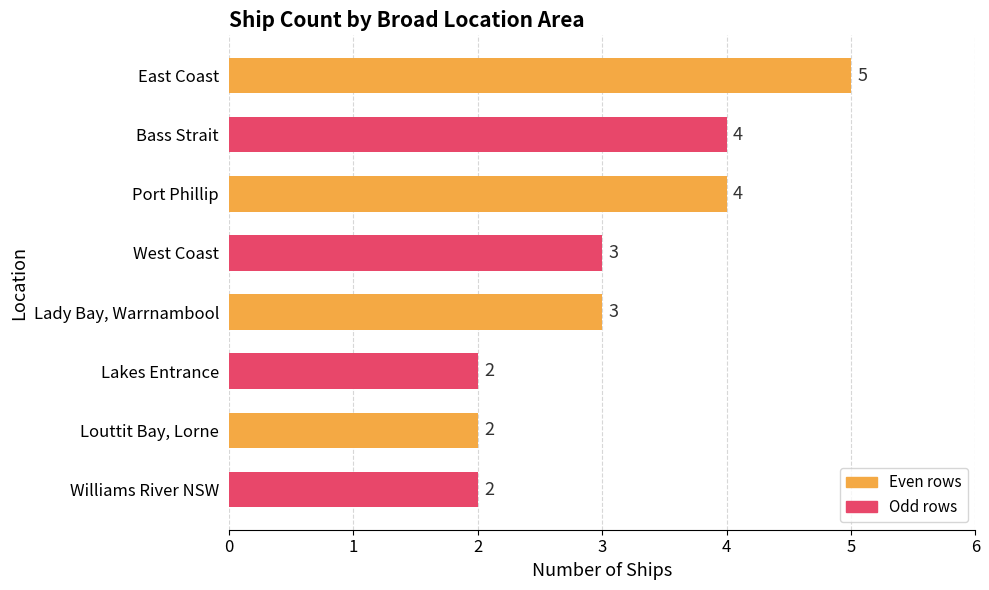

How many bars are there in total?

8